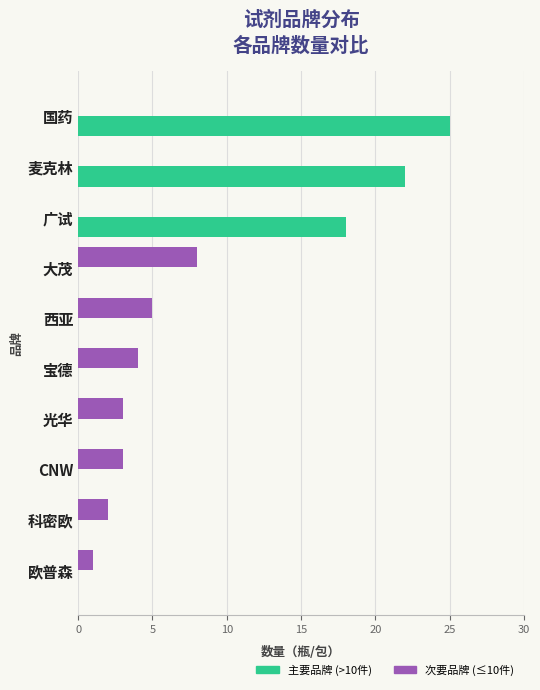

Which series changed the most between 国药 and 光华?

主要品牌 (>10件)